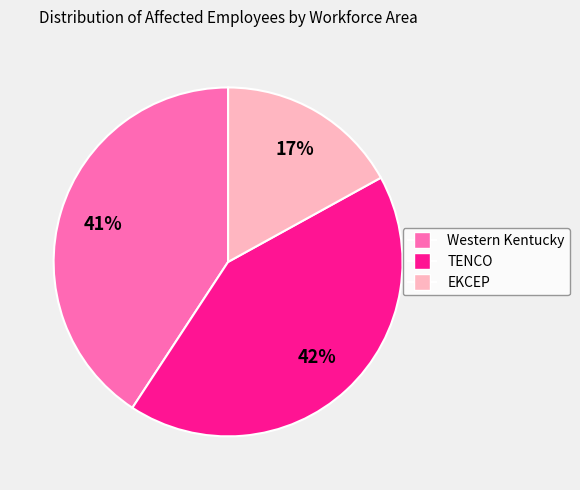

Is there a majority slice in this chart?

No